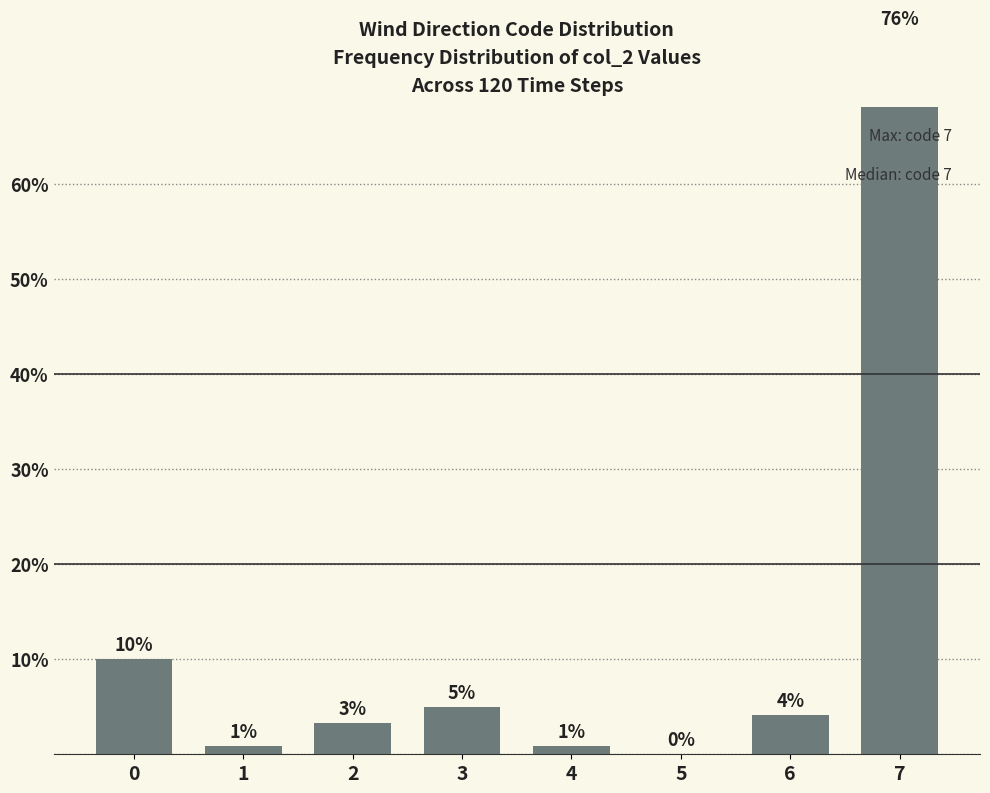

Count the number of values greater than 4.

4